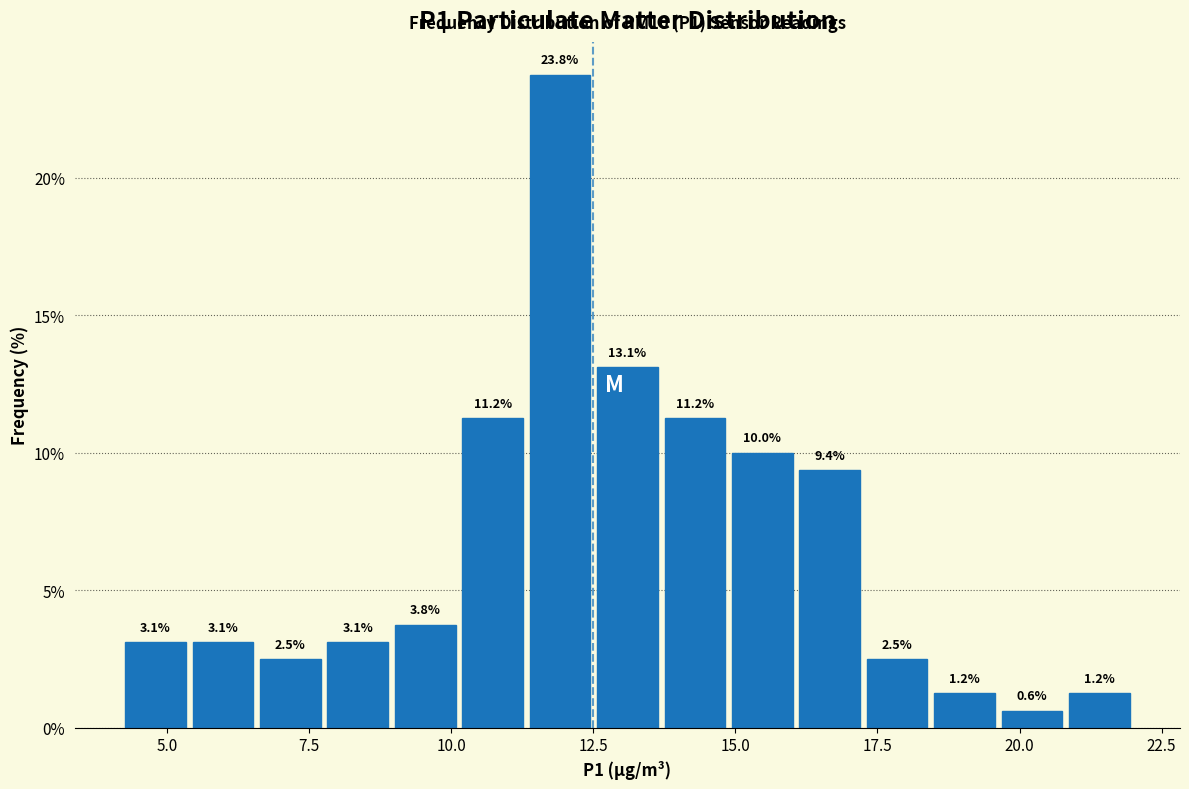

Around what value on the x-axis is the tallest bar? Give the approximate position of its centre, as read against the axis.

12.0